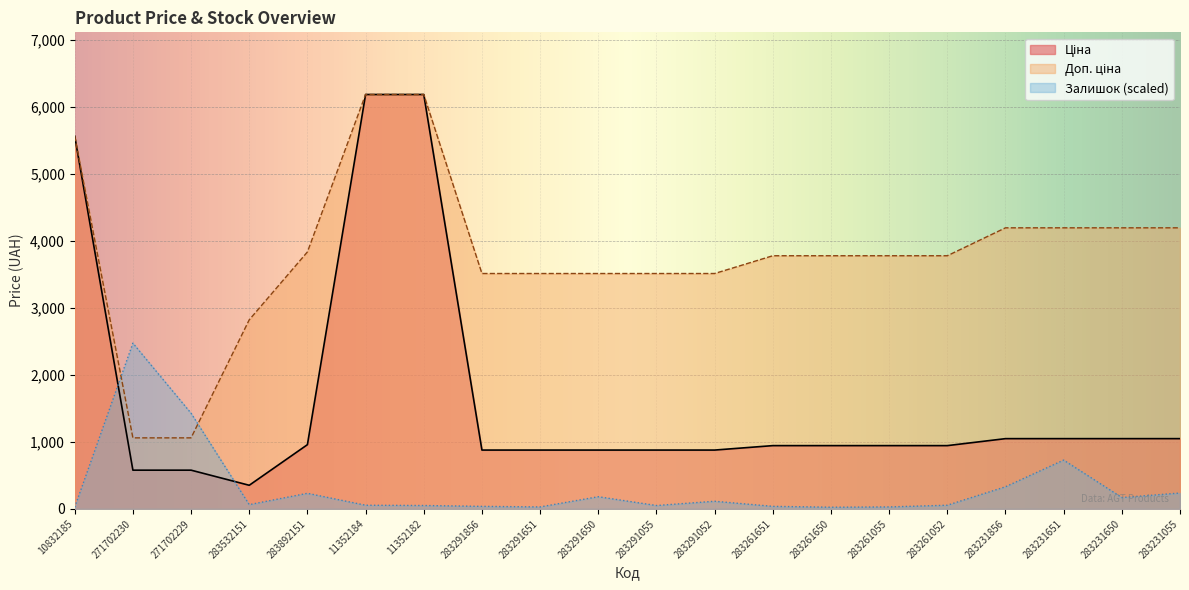

True or false: Ціна has more than 0 interior local peaks.

False